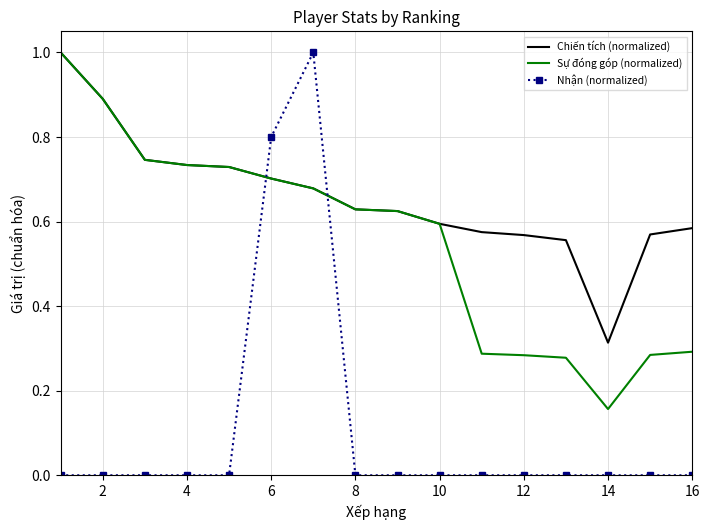

Which series has the widest spread of values?

Nhận (normalized)